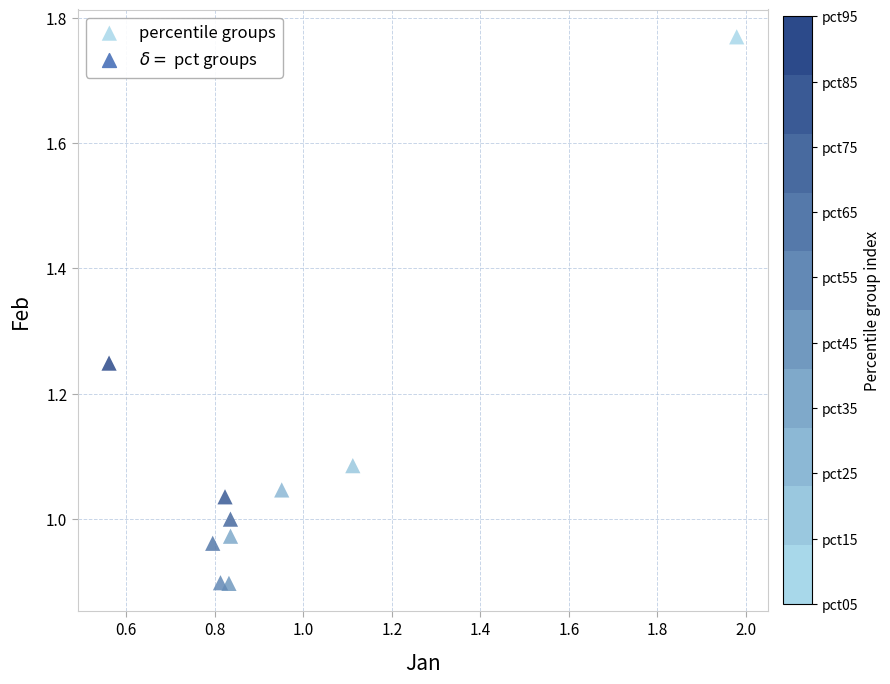

What is the range of X values (max minus min)?

1.4